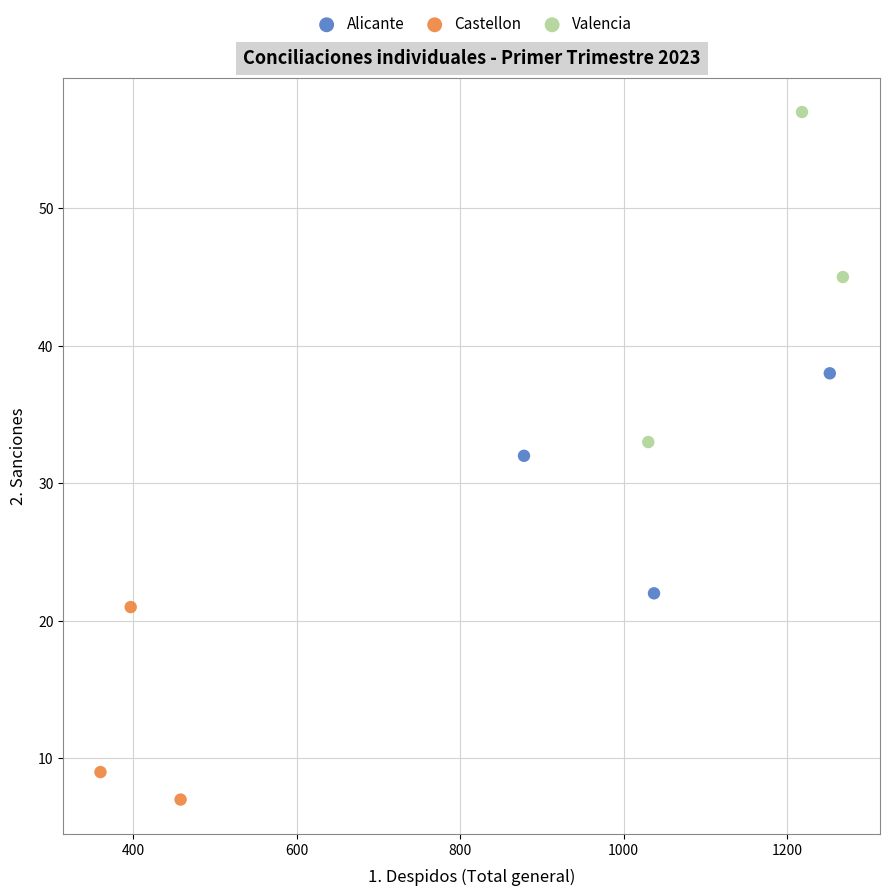

What are all the series names shown in the legend?

Alicante, Castellon, Valencia